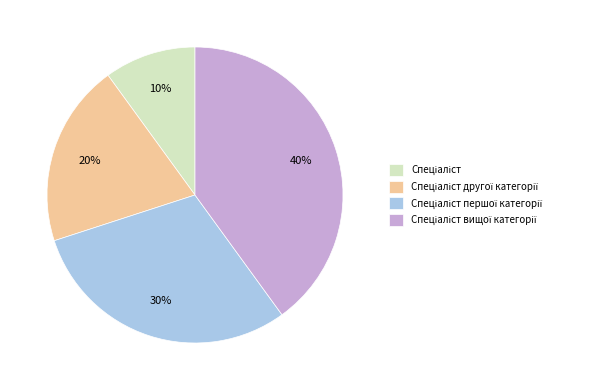

To the nearest percent, what is the difference between the largest and smallest slice percentages?

30%